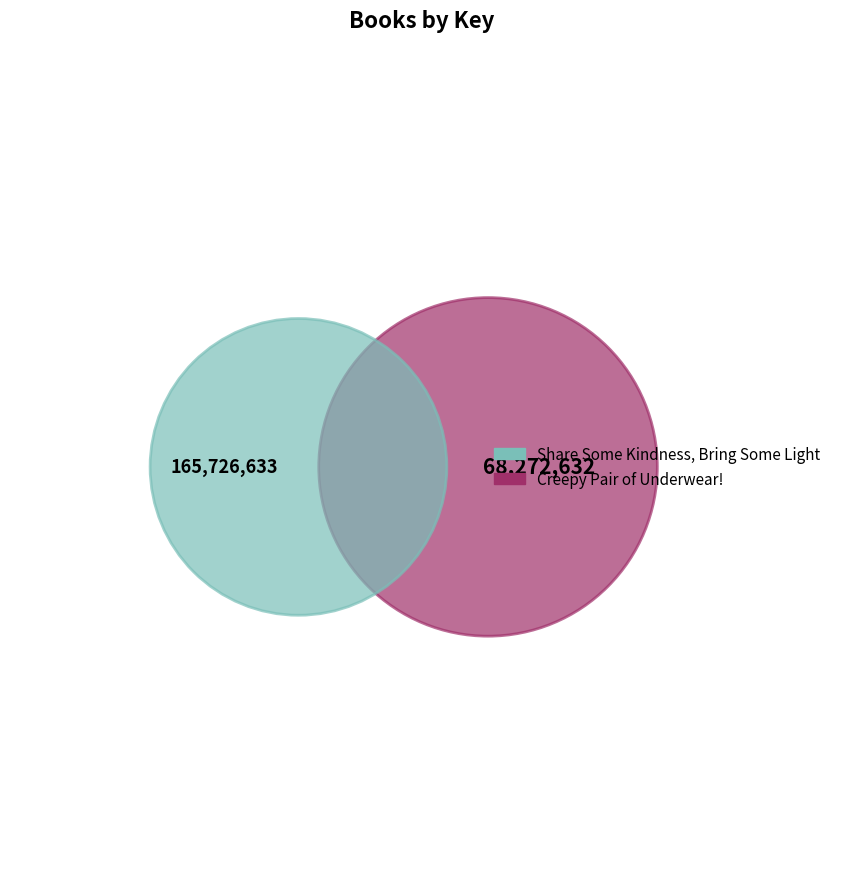

Between Creepy Pair of Underwear! and Share Some Kindness, Bring Some Light, which is larger?

Share Some Kindness, Bring Some Light